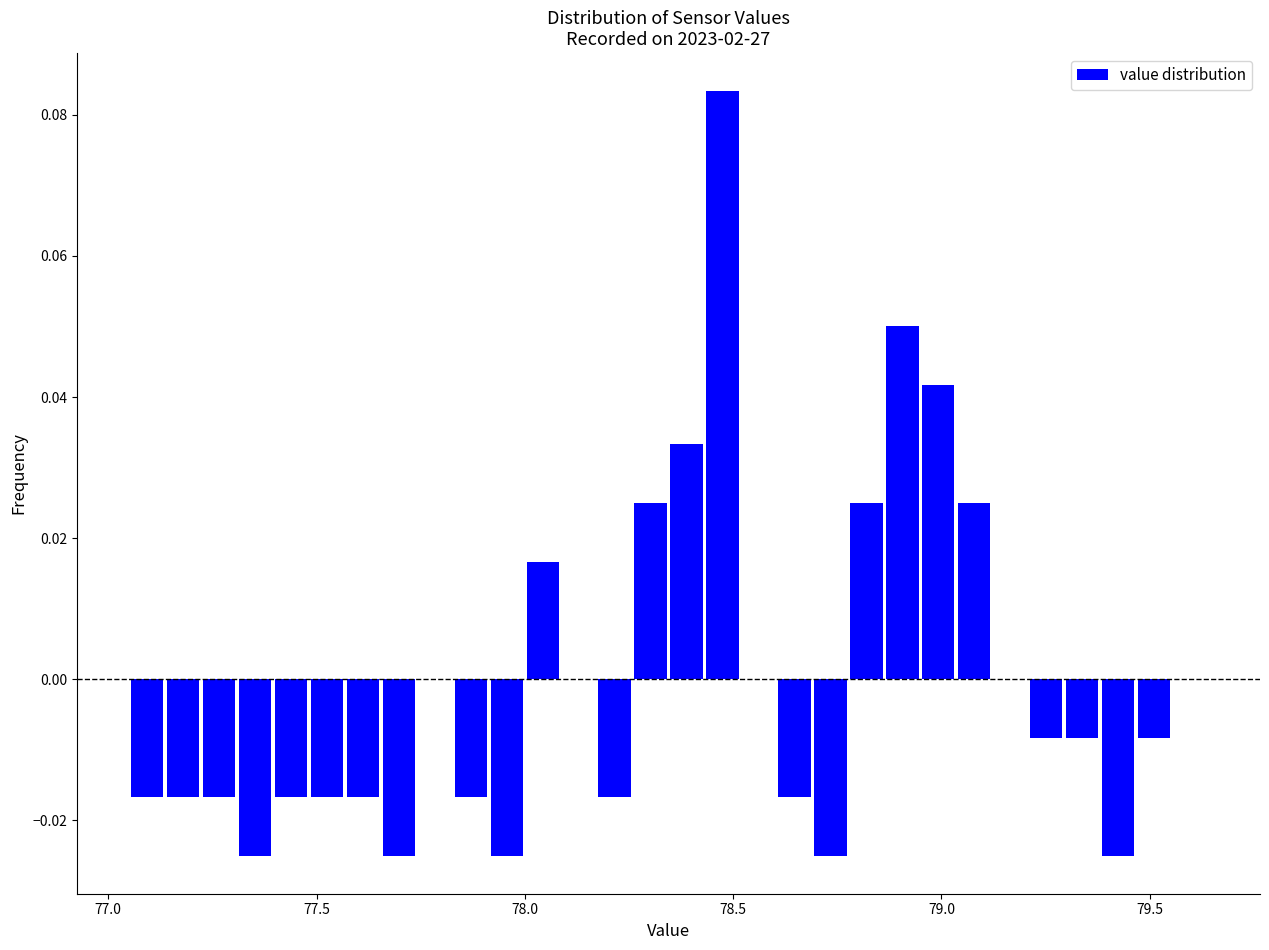

Read against the x-axis, roughly where is the centre of the tallest bar?

78.45